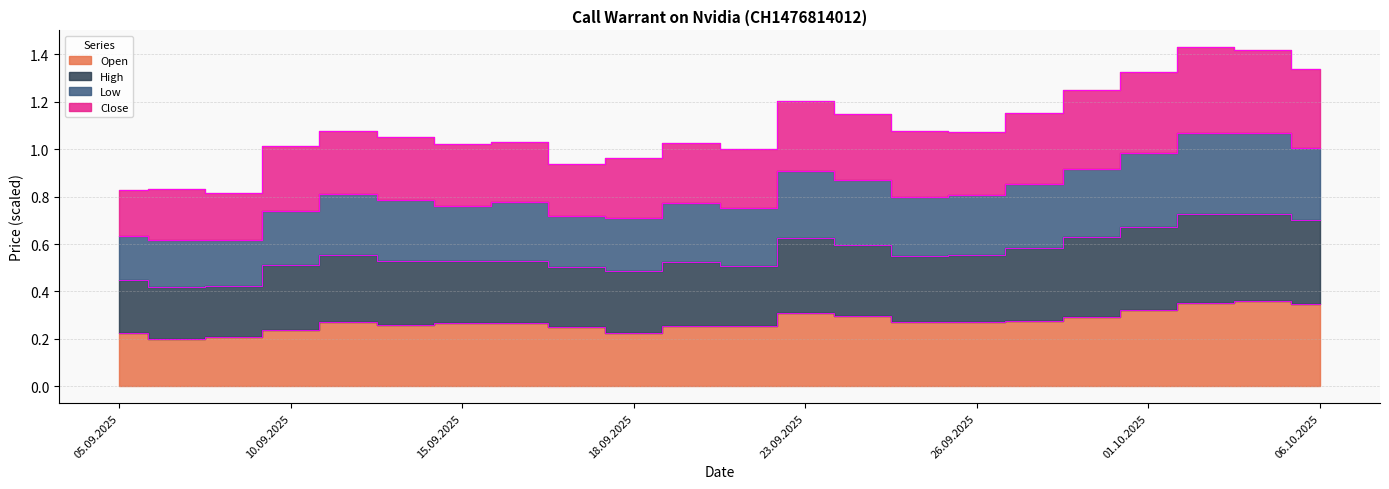

Which label corresponds to the largest value in the chart?

02.10.2025